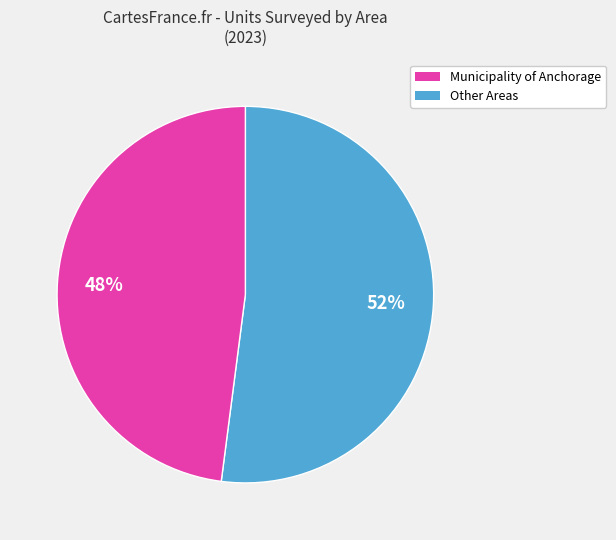

Does any single category account for the majority?

Yes